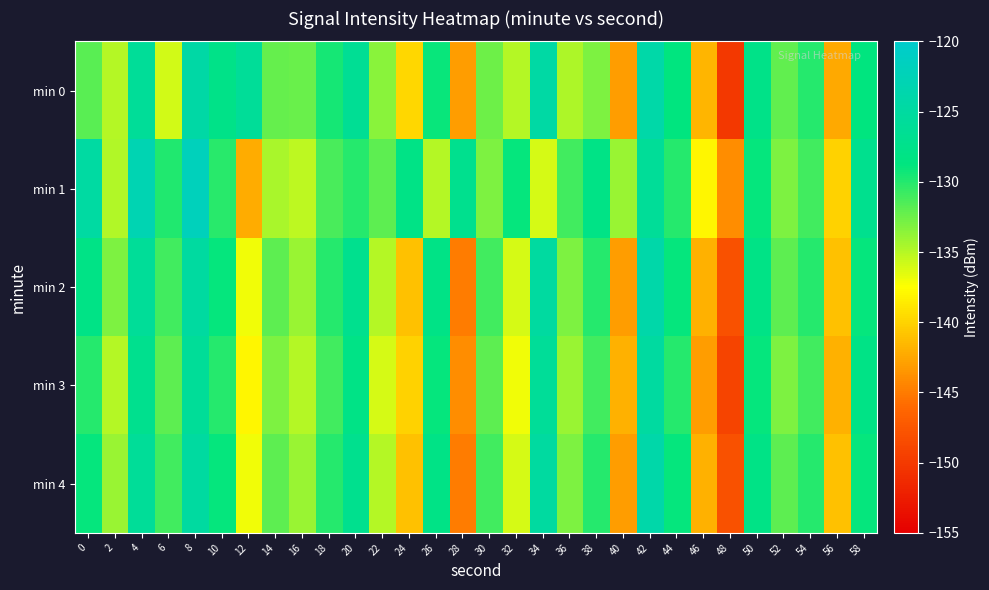

How many data points does each series have?

30